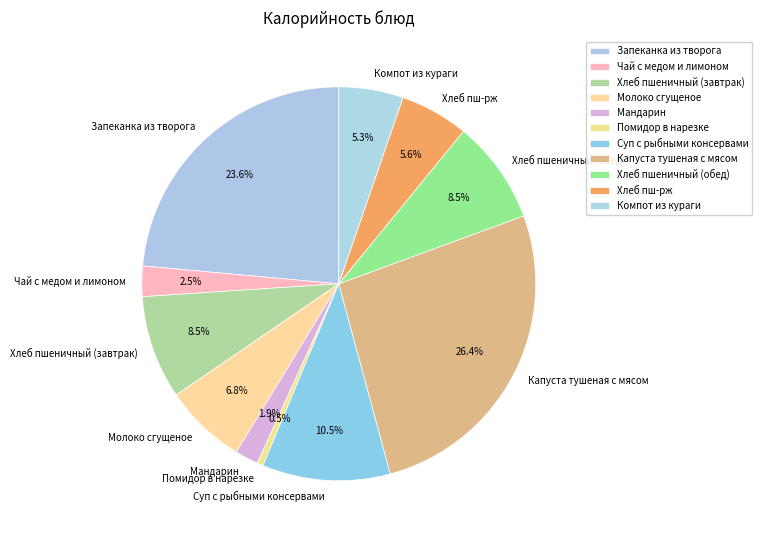

Between Суп с рыбными консервами and Молоко сгущеное, which is larger?

Суп с рыбными консервами